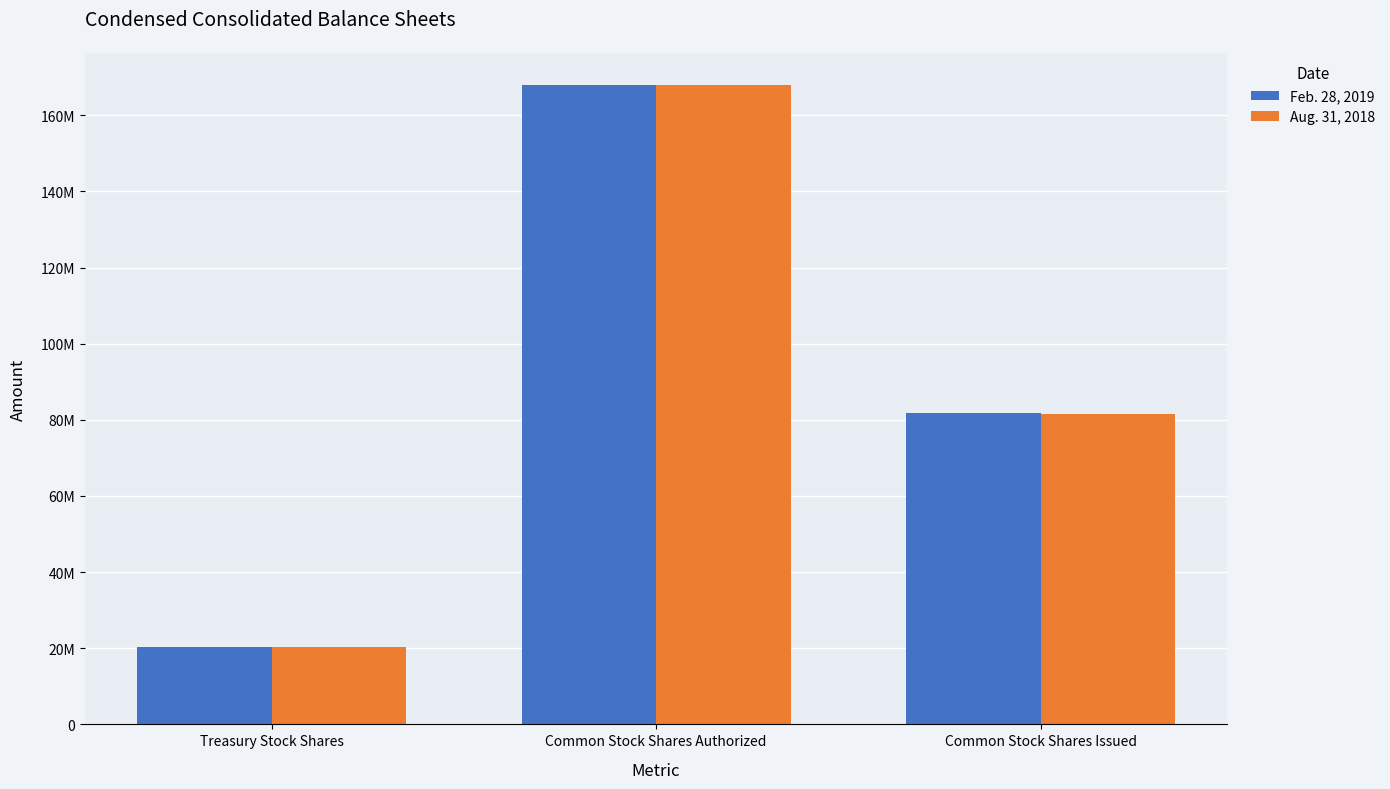

Rank the series by their maximum value, from lowest to highest.

Feb. 28, 2019, Aug. 31, 2018